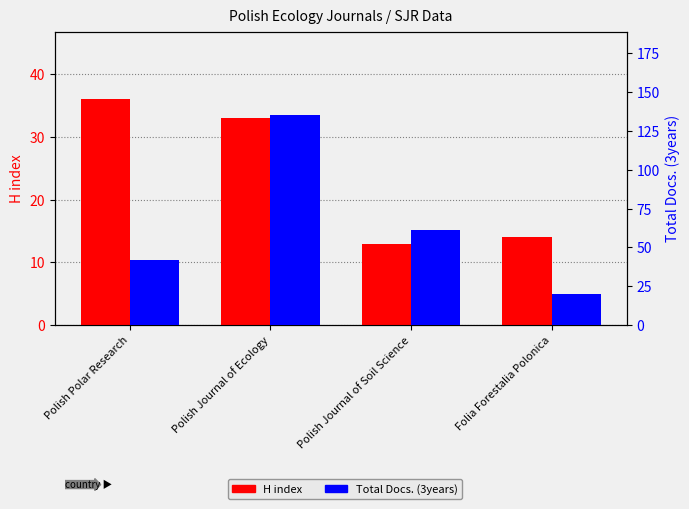

At which category does the chart reach its minimum across all series?

Polish Journal of Soil Science